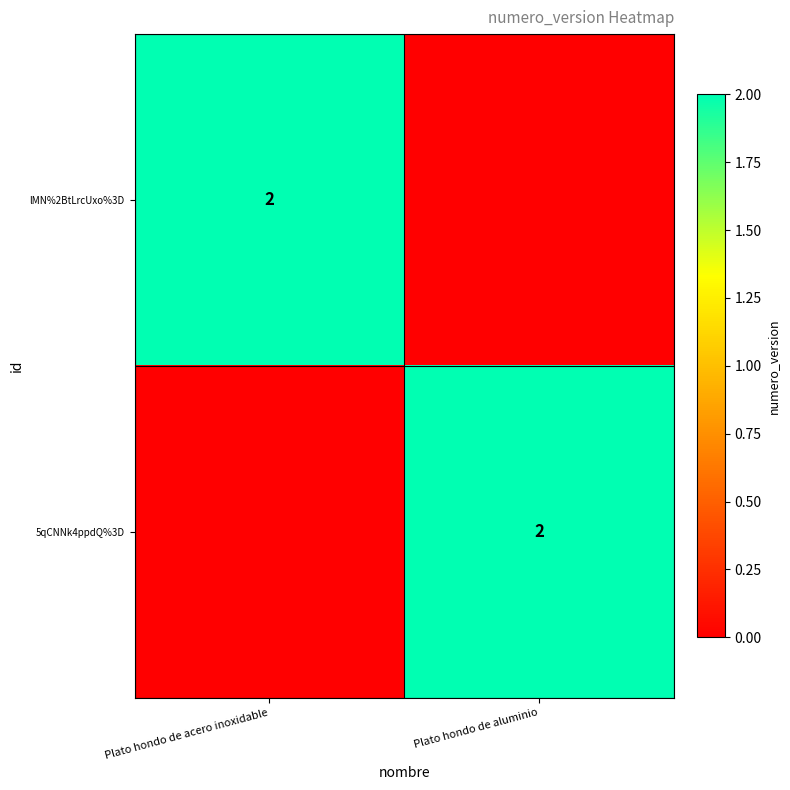

The value of lMN%2BtLrcUxo%3D at Plato hondo de acero inoxidable is 1. True or false?

False